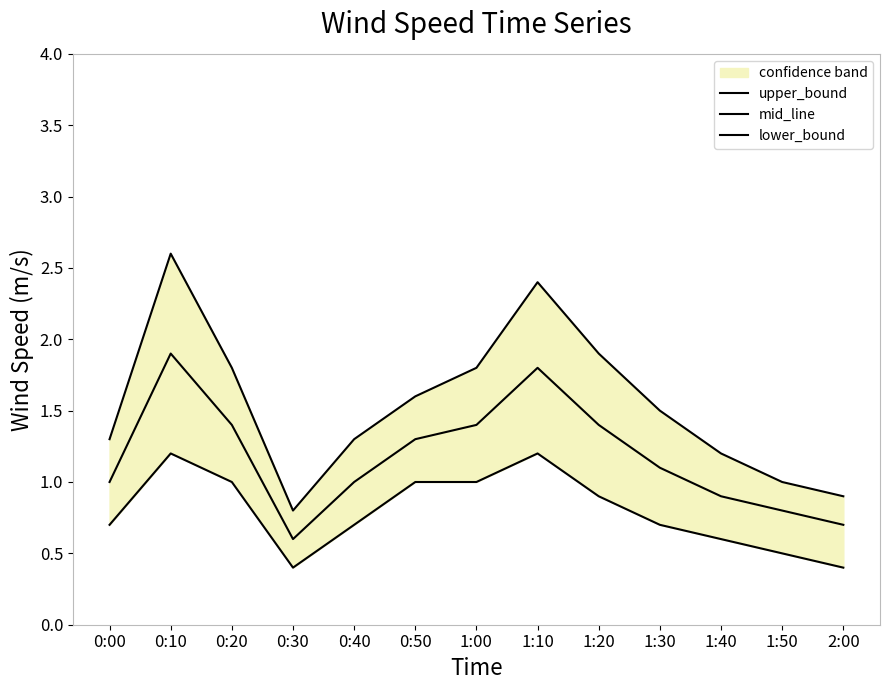

True or false: mid_line has a value of 0.9 at 1:10.

False